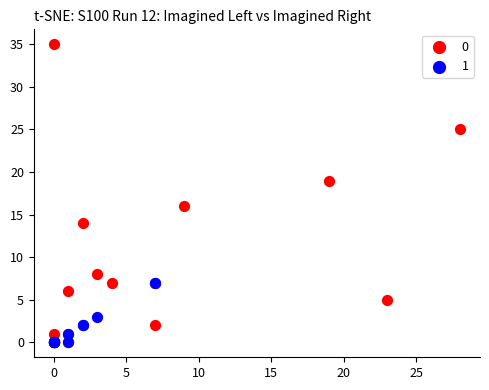

What are all the series names shown in the legend?

0, 1